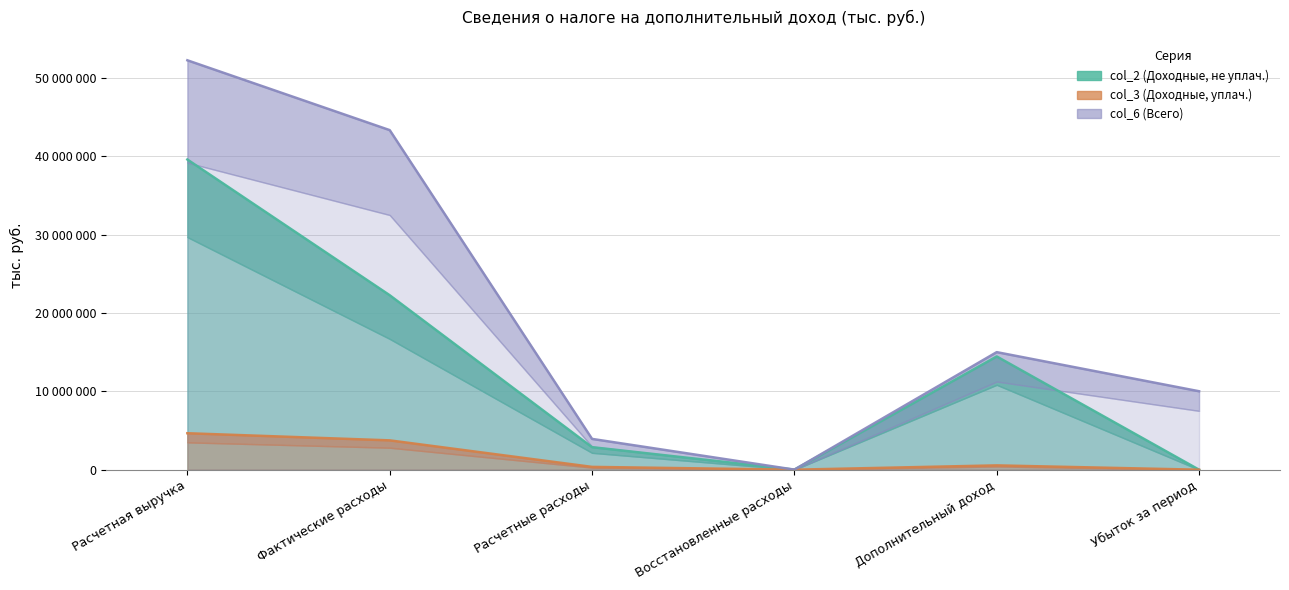

Which label corresponds to the smallest value in the chart?

Убыток за период